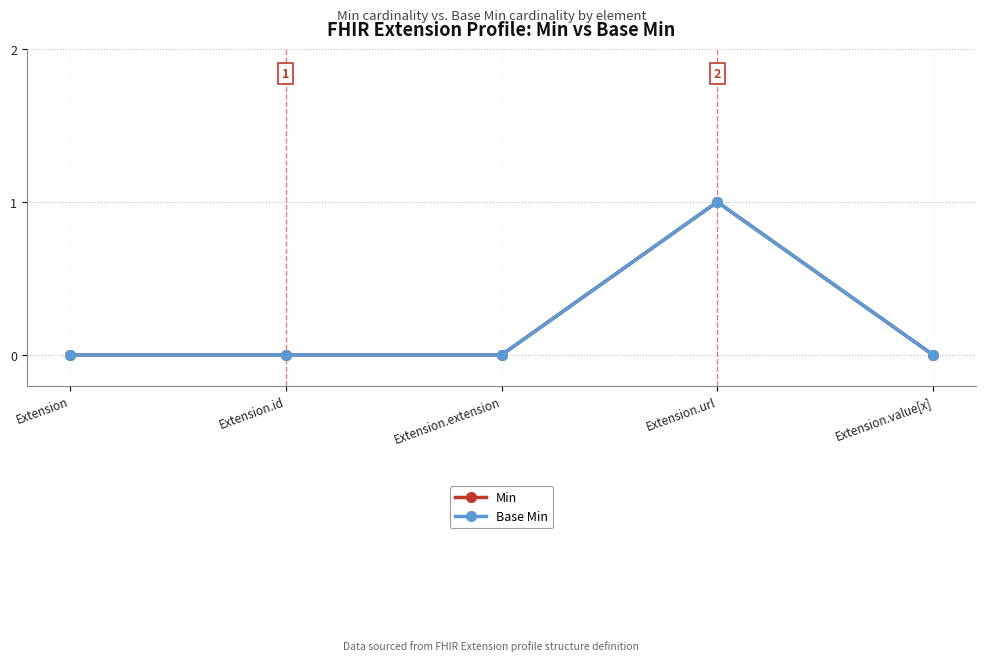

Does the chart have visible grid lines?

Yes